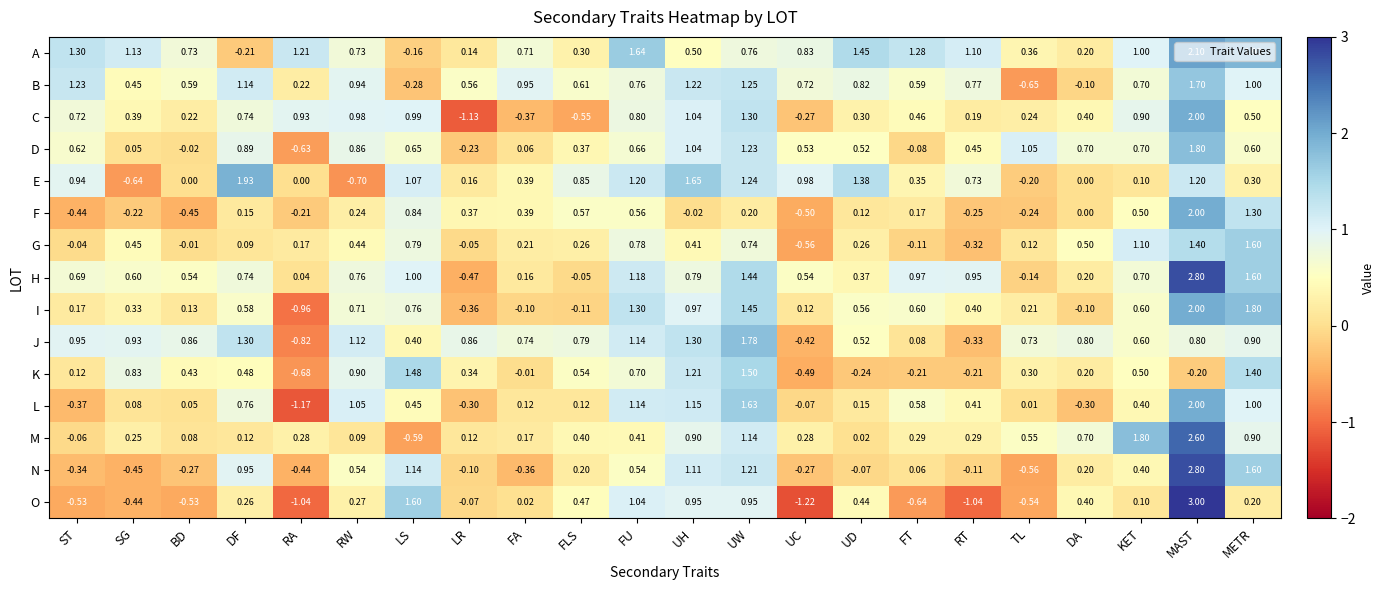

At which label does C reach its peak?

MAST